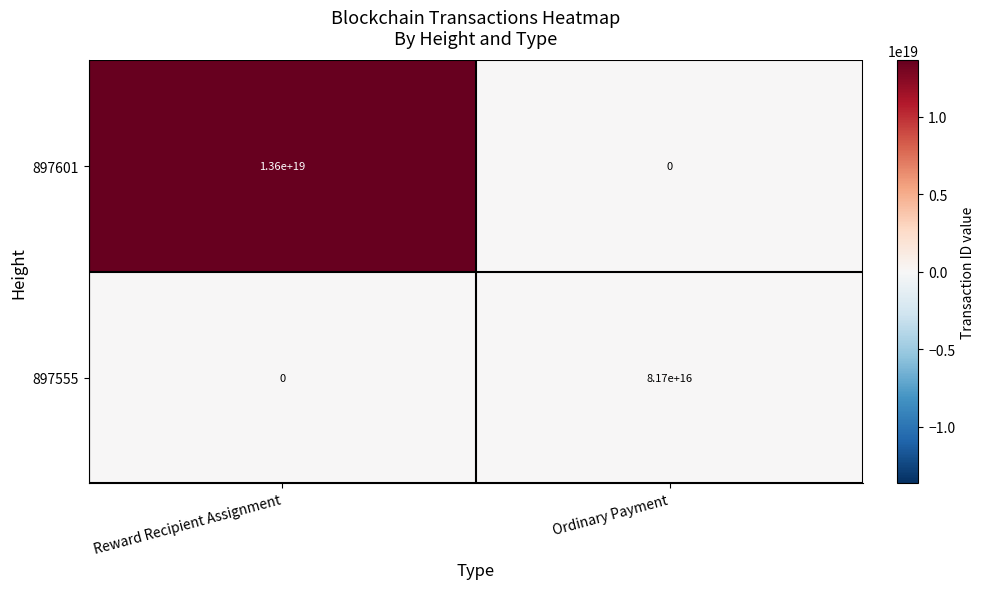

At which category is the sum across all series the highest?

Reward Recipient Assignment